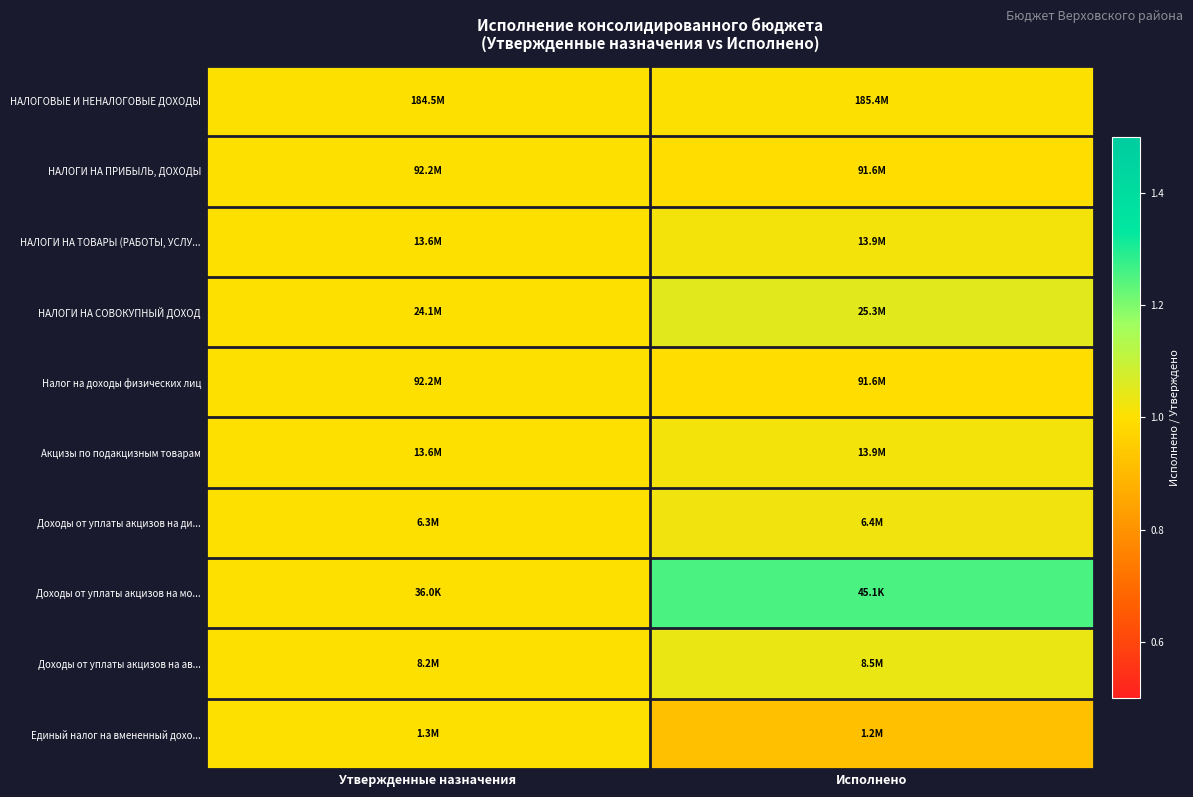

What is the minimum value shown in the chart?

0.9